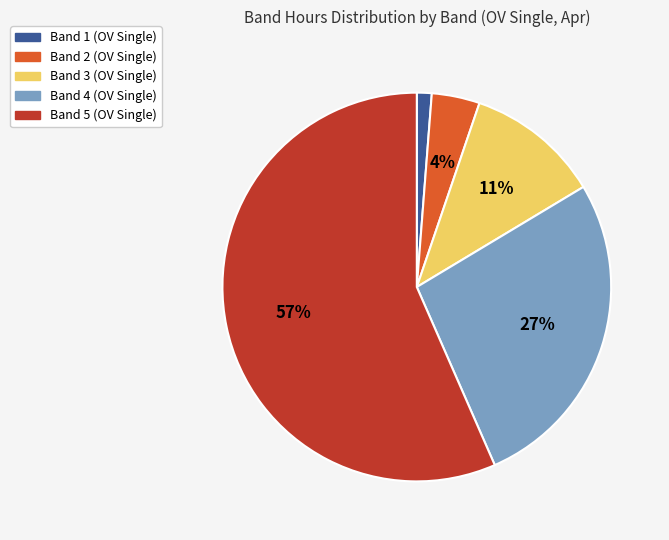

Which has a higher value, Band 1 (OV Single) or Band 4 (OV Single)?

Band 4 (OV Single)